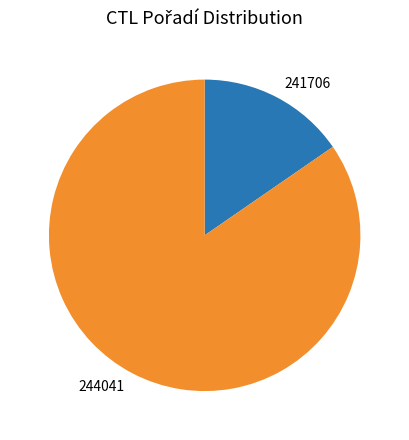

Which slice is the largest?

244041